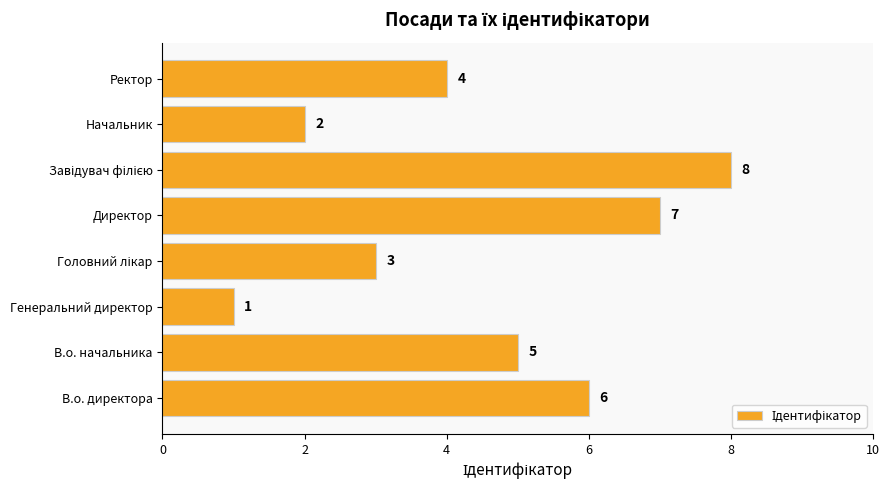

Count the values in the range 3 to 7.

5